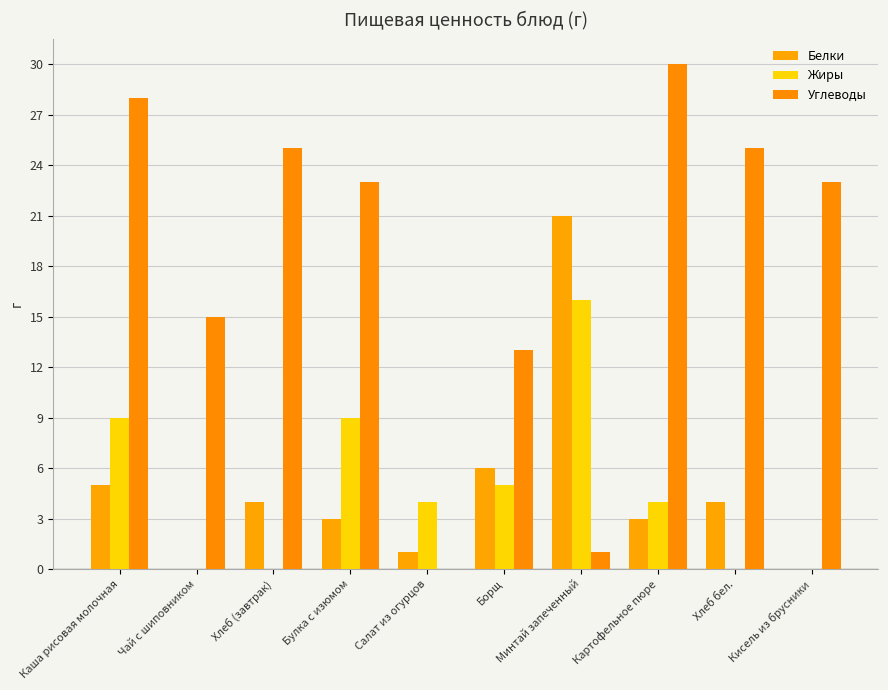

Which label corresponds to the smallest value in the chart?

Чай с шиповником